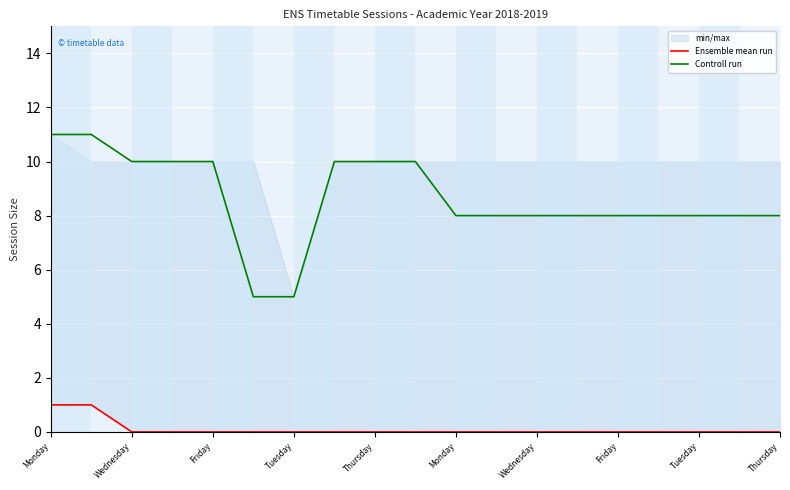

Which series has the largest range (max minus min)?

Controll run